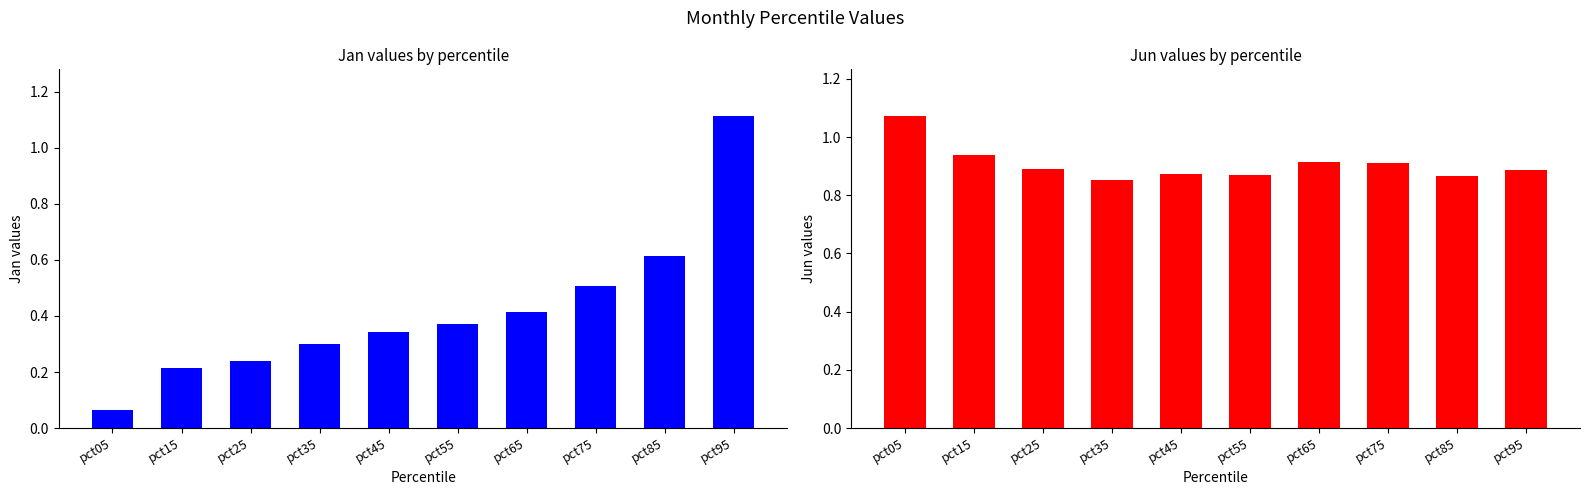

What is the smallest value displayed?

0.1